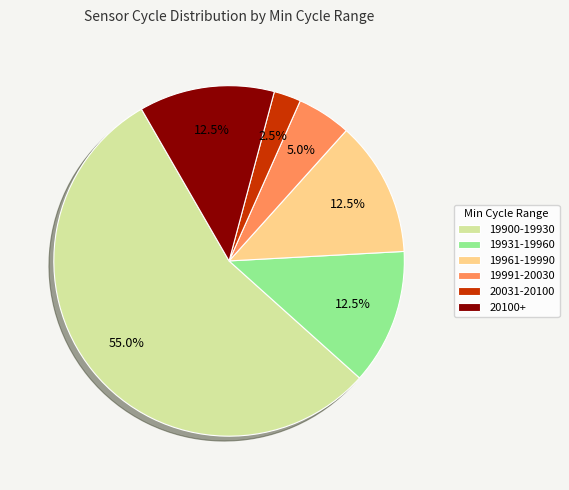

What is the majority slice?

19900-19930